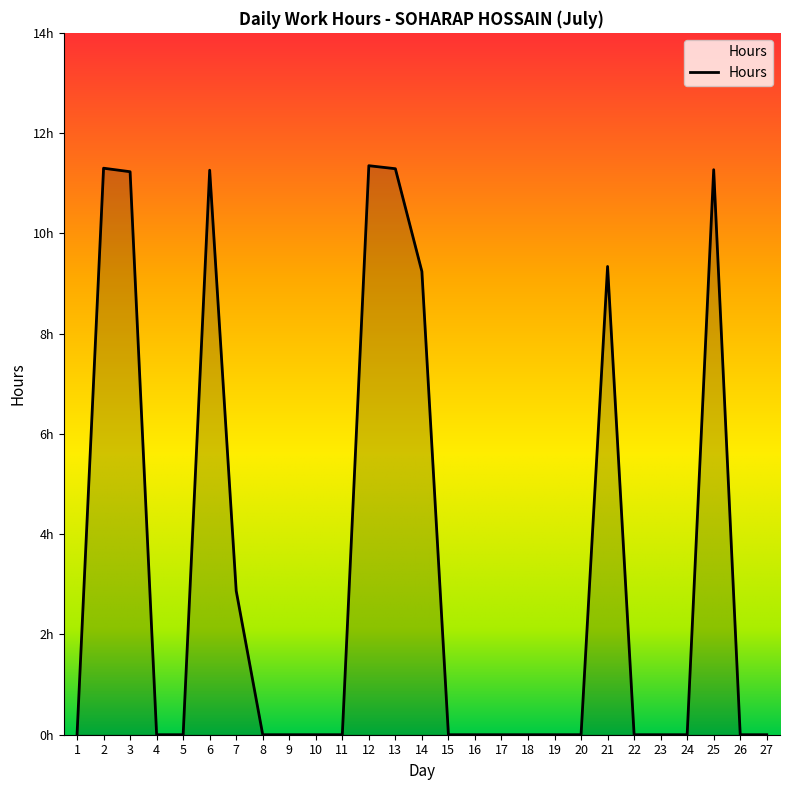

Does the chart display data point markers on the line(s)?

No